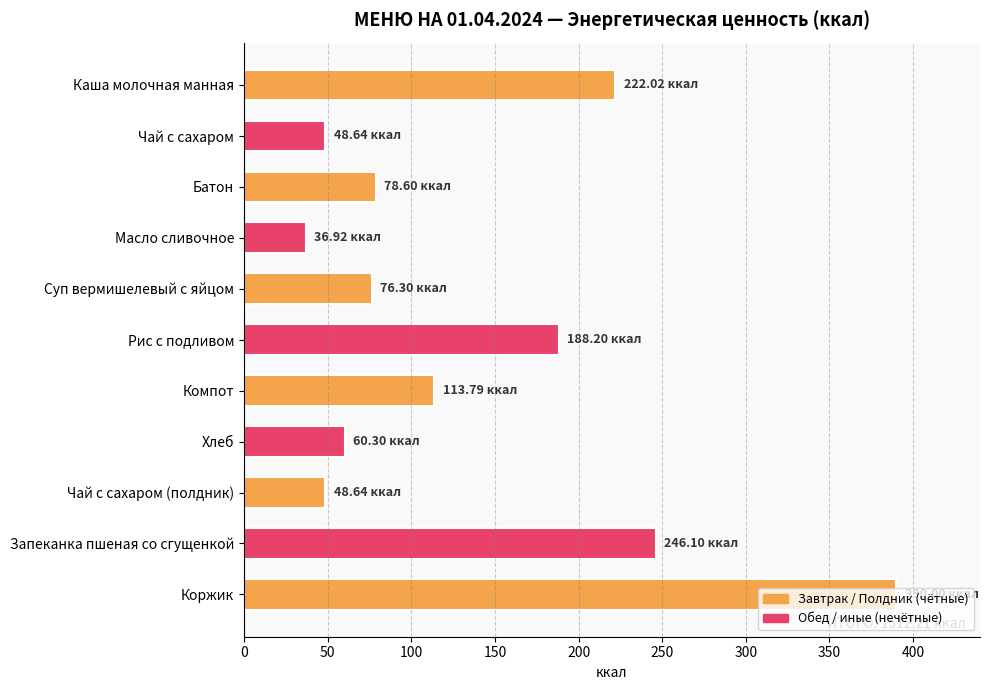

What is the minimum value shown in the chart?

36.9